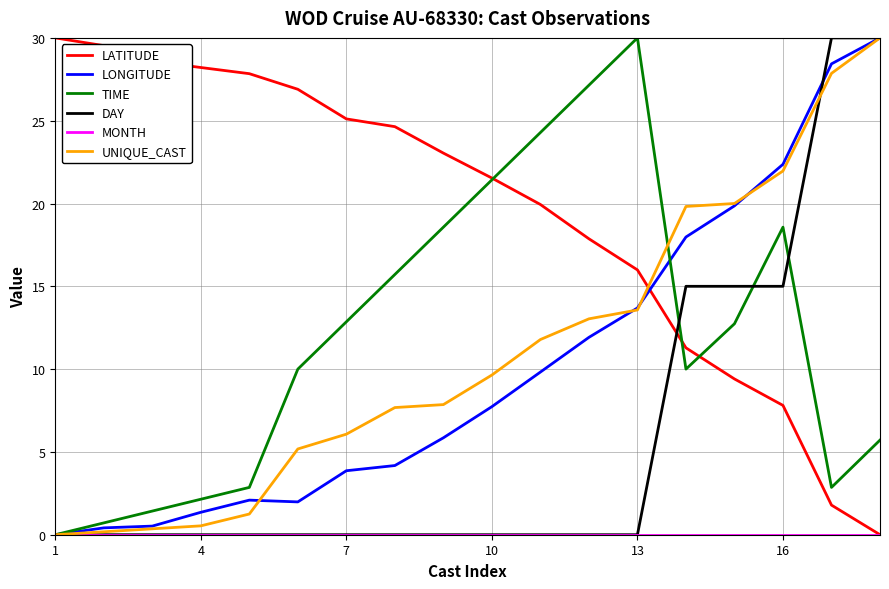

How many intersections are there between LATITUDE and UNIQUE_CAST?

1